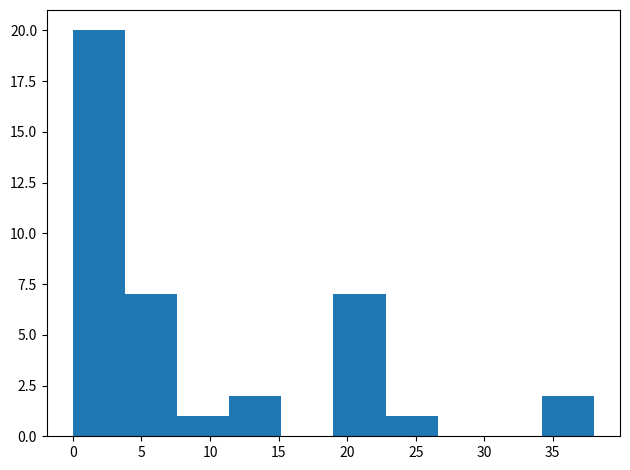

Reading left to right, transcribe this chart: for each bar, give the range it covers on the x-axis and its height. Neither the bar edges nor the heights are printed on the chart, so give them approximately, as read against the axes.

0.0 to 3.8: 20
3.8 to 7.6: 7
7.6 to 11.4: 1
11.4 to 15.2: 2
15.2 to 19.0: 0
19.0 to 22.8: 7
22.8 to 26.6: 1
26.6 to 30.4: 0
30.4 to 34.2: 0
34.2 to 38.0: 2